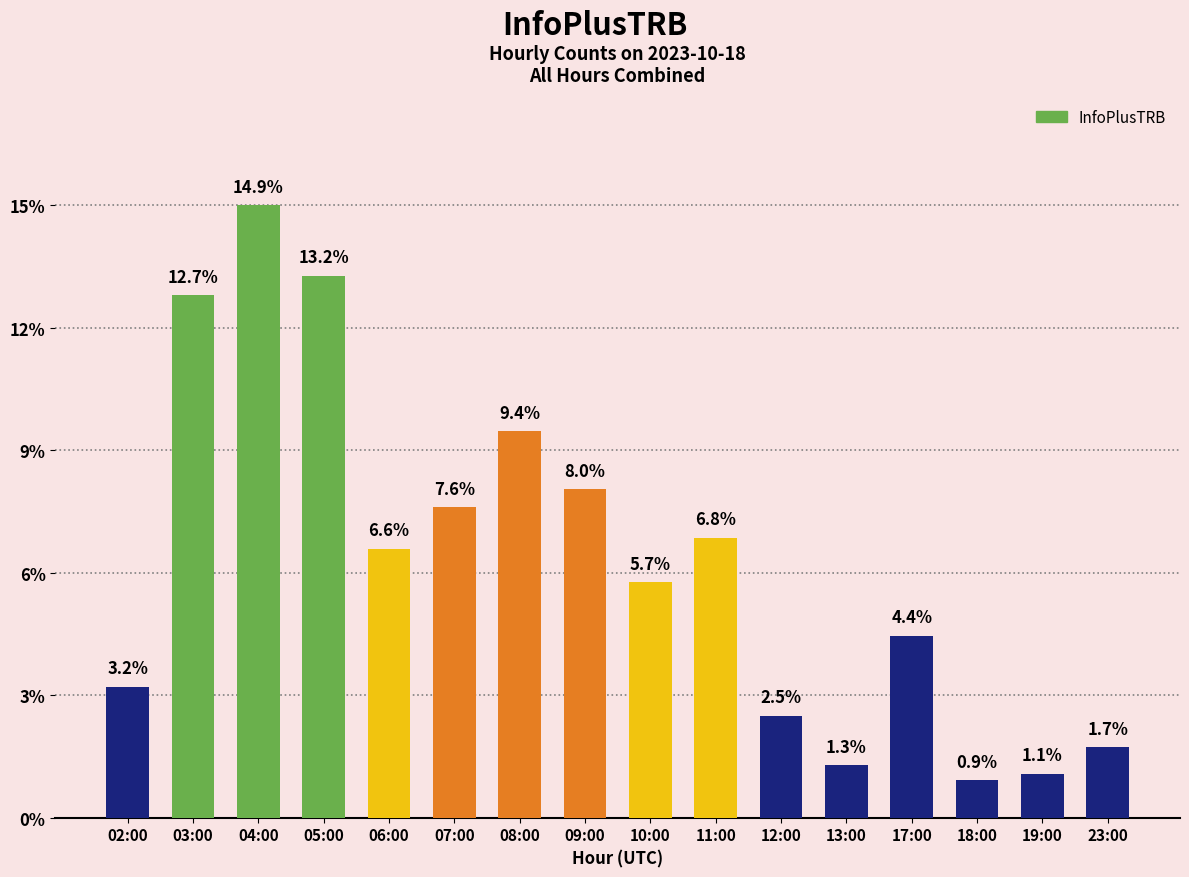

What position from the left is 18:00?

14